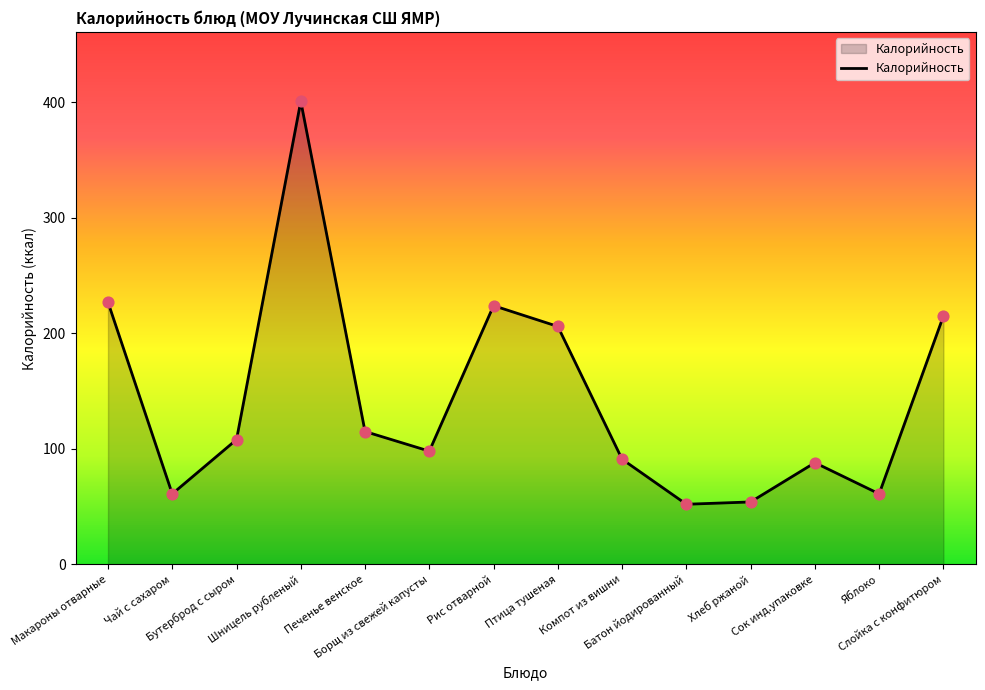

Between Птица тушеная and Макароны отварные, which is larger?

Макароны отварные